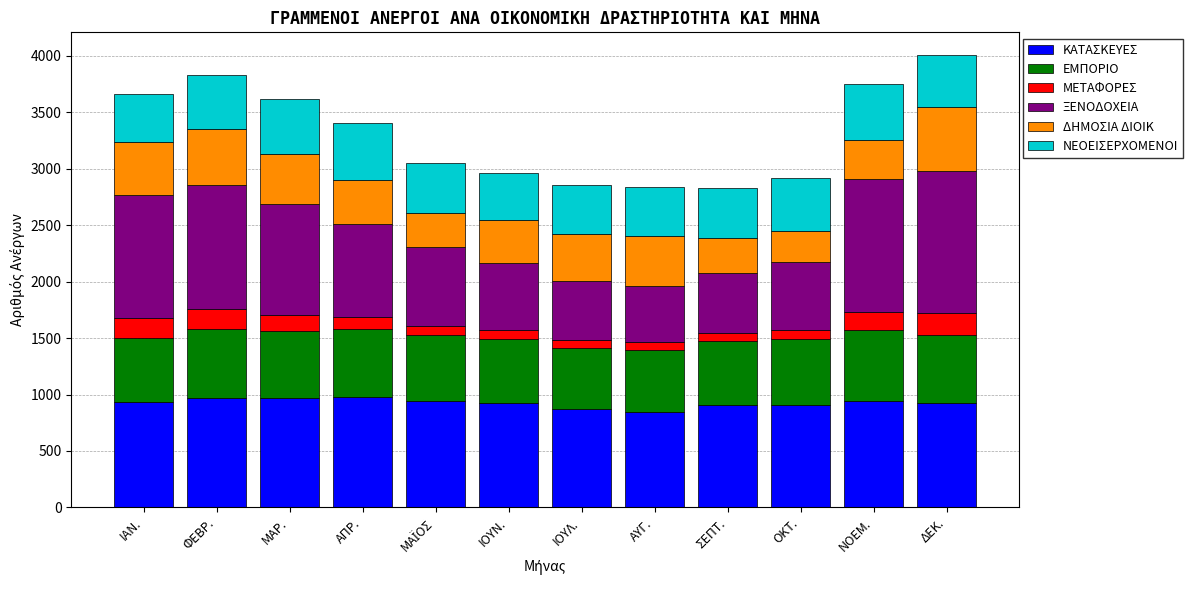

How many data points in ΚΑΤΑΣΚΕΥΕΣ are less than 936?

6